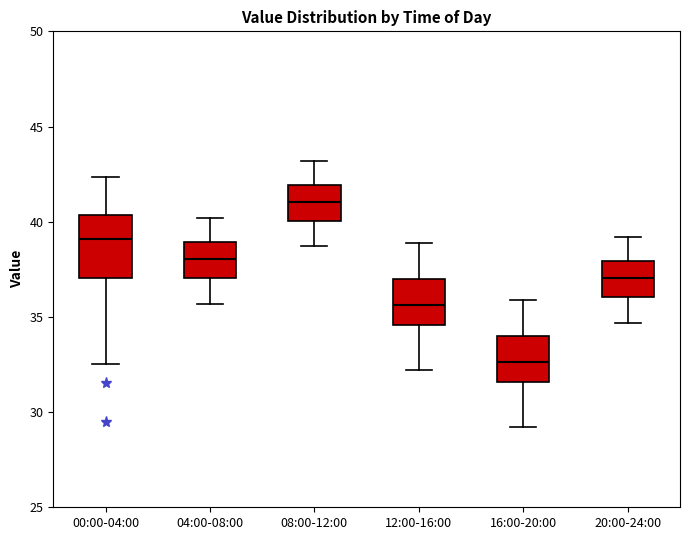

Reading left to right, transcribe this box plot: for each box, give where its median line is, the range the box spans, and where its two whiskers end, as read against the y-axis. The values are not printed on the chart, so give them approximately, as read against the axis.

00:00-04:00: median 39.0, box 37.0 to 40.5, whiskers 32.5 to 42.5
04:00-08:00: median 38.0, box 37.0 to 39.0, whiskers 35.5 to 40.0
08:00-12:00: median 41.0, box 40.0 to 42.0, whiskers 38.5 to 43.0
12:00-16:00: median 35.5, box 34.5 to 37.0, whiskers 32.0 to 39.0
16:00-20:00: median 32.5, box 31.5 to 34.0, whiskers 29.0 to 36.0
20:00-24:00: median 37.0, box 36.0 to 38.0, whiskers 34.5 to 39.0